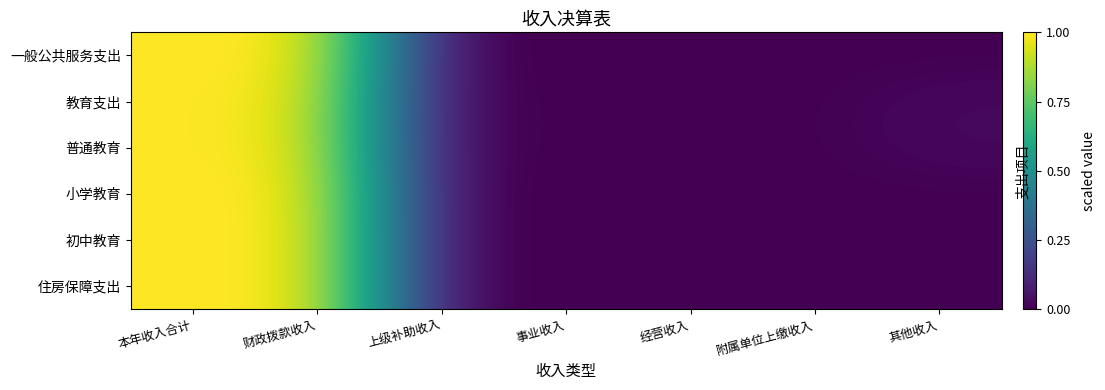

At how many categories does at least one series exceed 0?

4